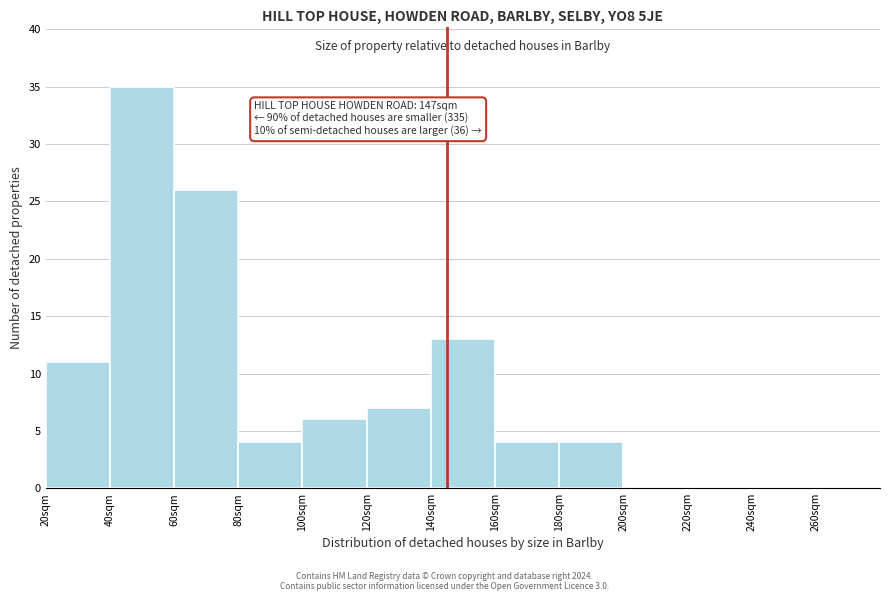

Reading left to right, what are all the values shown in this chart?

20sqm=11	40sqm=35	60sqm=26	80sqm=4	100sqm=6	120sqm=7	140sqm=13	160sqm=4	180sqm=4	200sqm=0	220sqm=0	240sqm=0	260sqm=0